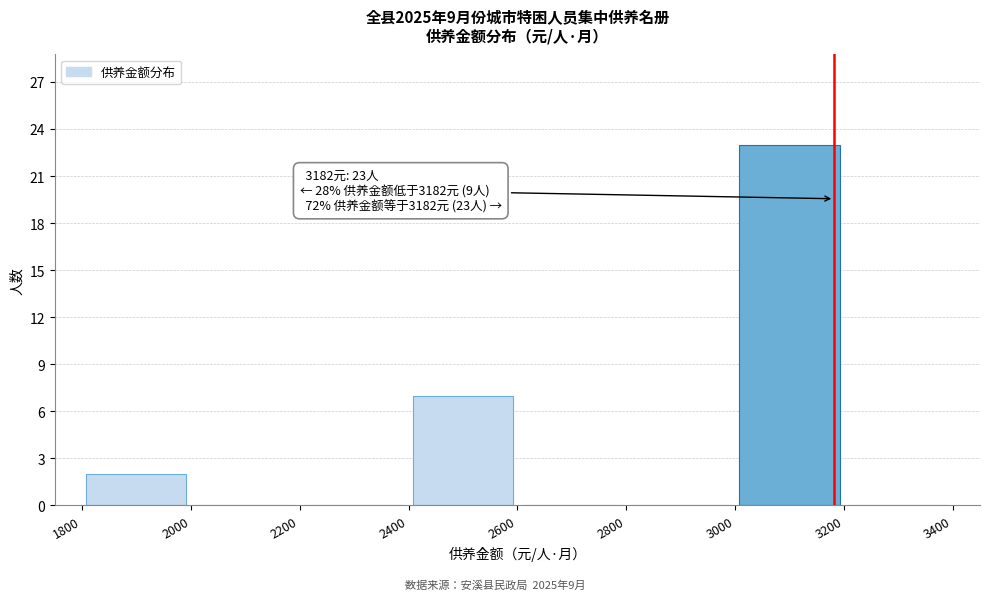

Which range on the x-axis has the tallest bar?

3000 to 3200